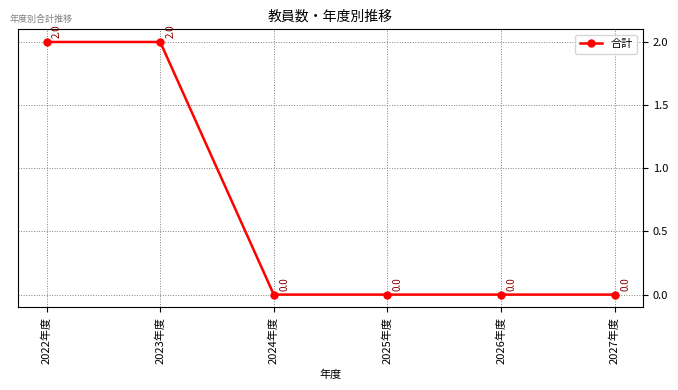

How many lines are shown in the chart?

1